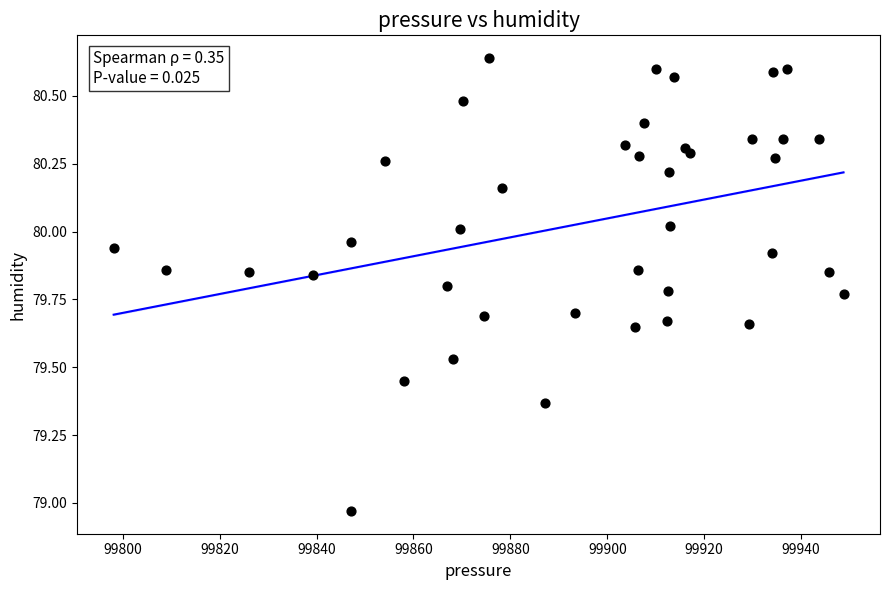

What is the range of X values (max minus min)?

150.6